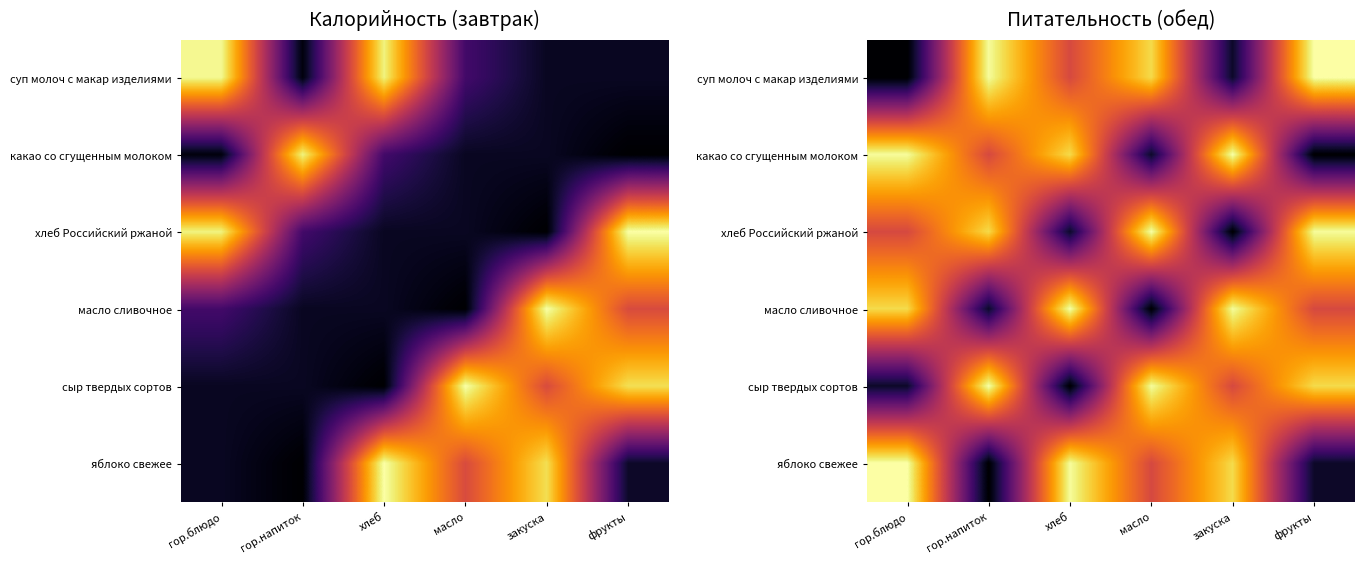

The какао со сгущенным молоком series shows 59.4 at гор.напиток. True or false?

False